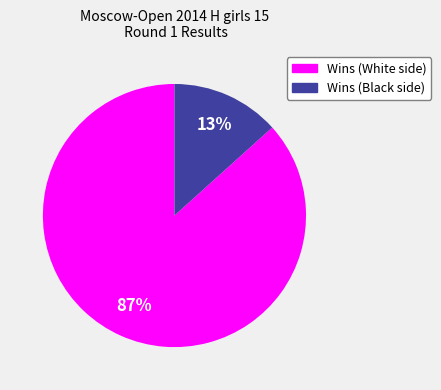

Is there a majority slice in this chart?

Yes